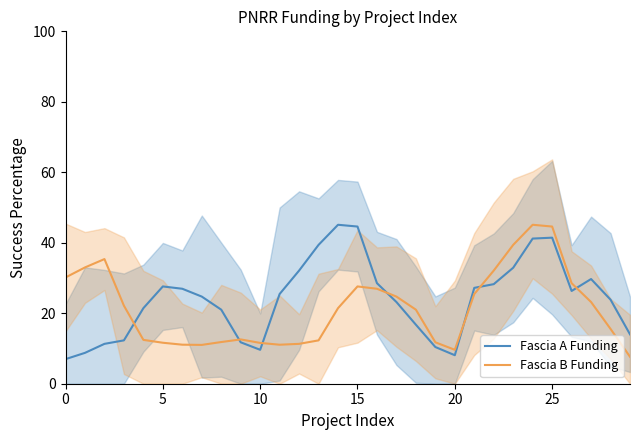

What is the maximum value for Fascia A Funding?

45.1